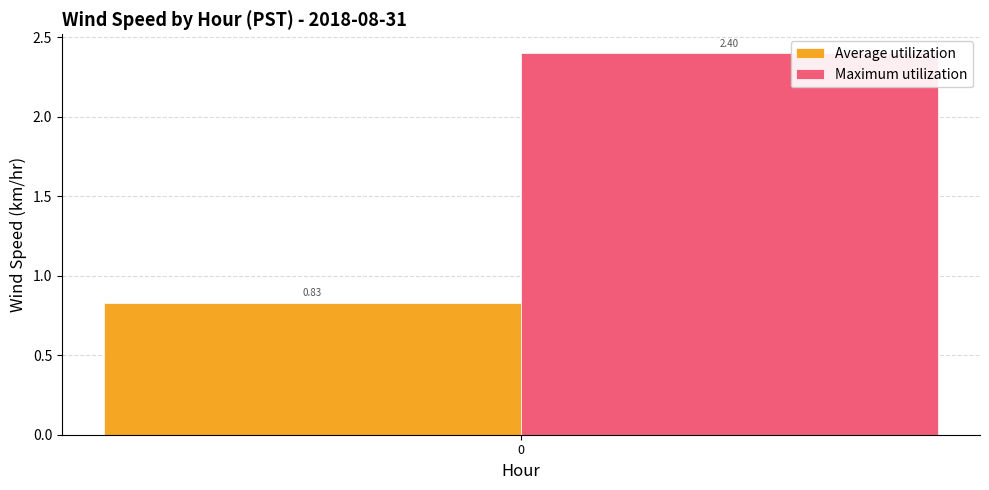

Which series has the largest range (max minus min)?

Average utilization